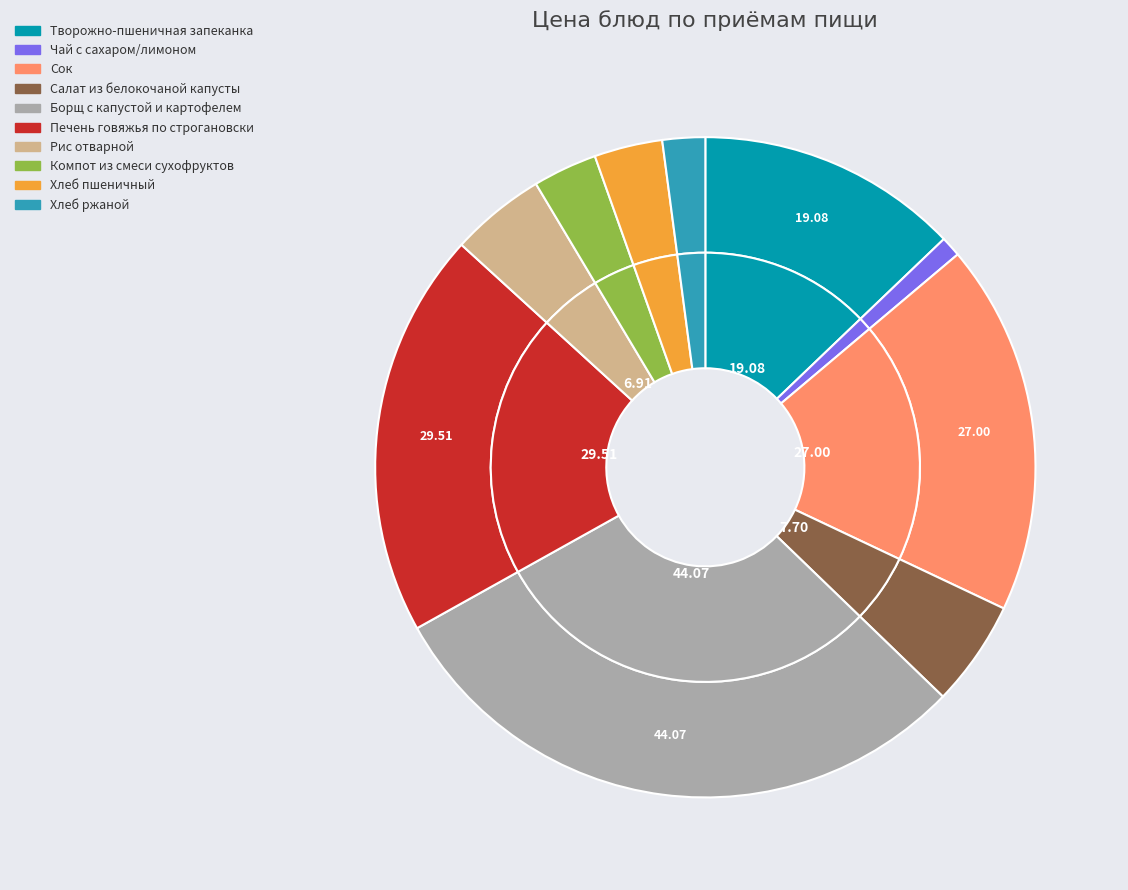

To the nearest percent, what is the difference between the largest and smallest slice percentages?

29%